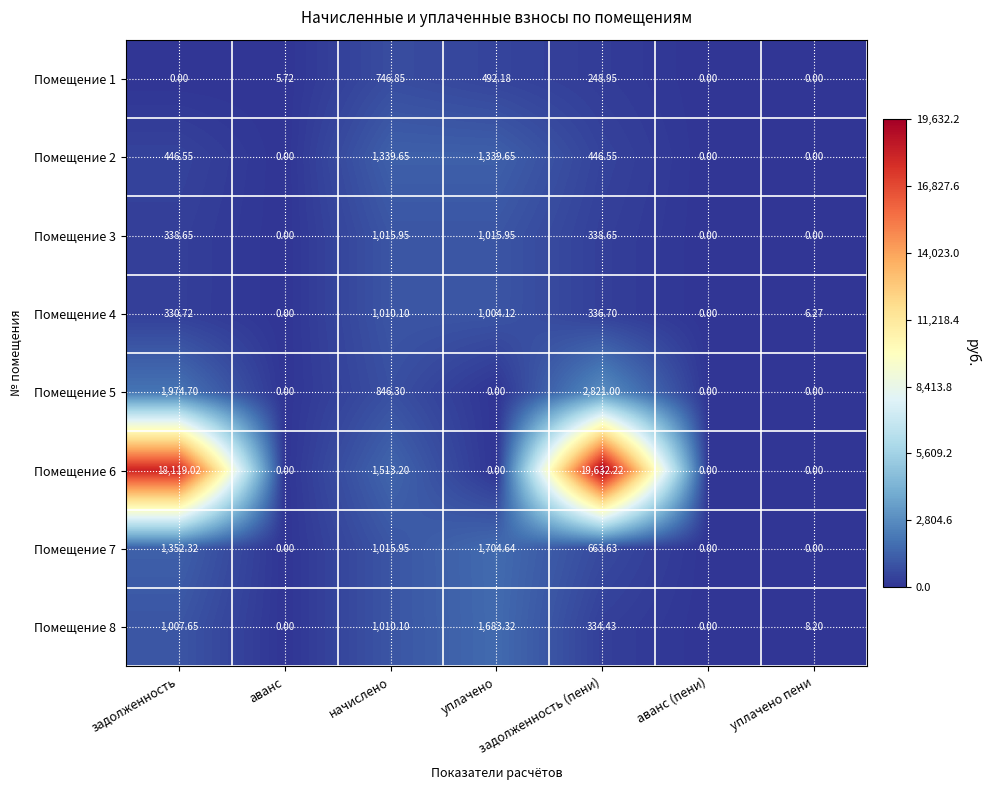

Where is Помещение 6 nearest to the value 9816?

начислено